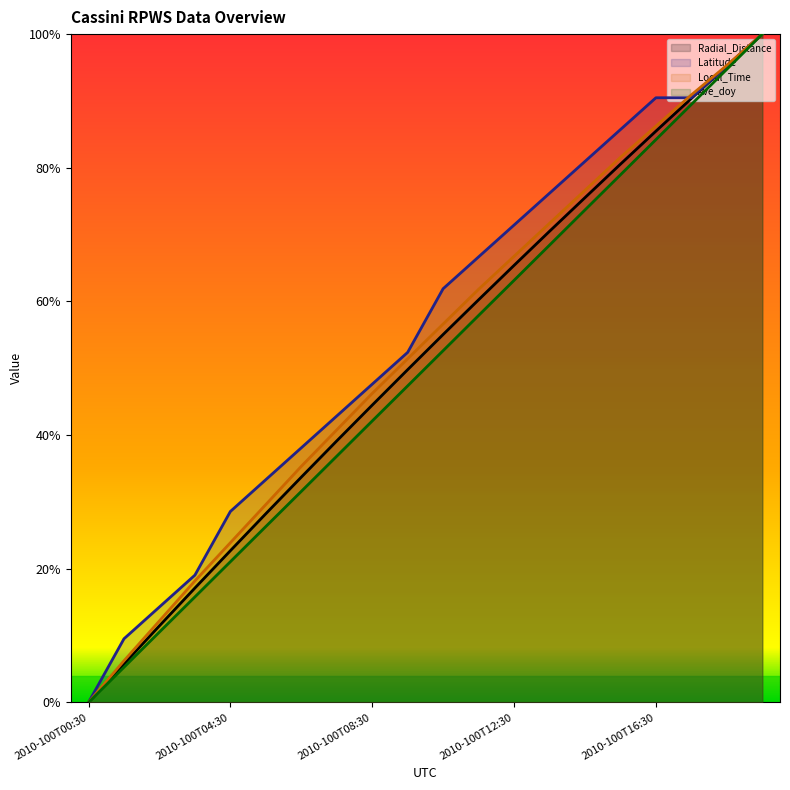

Does the chart display data point markers on the line(s)?

No